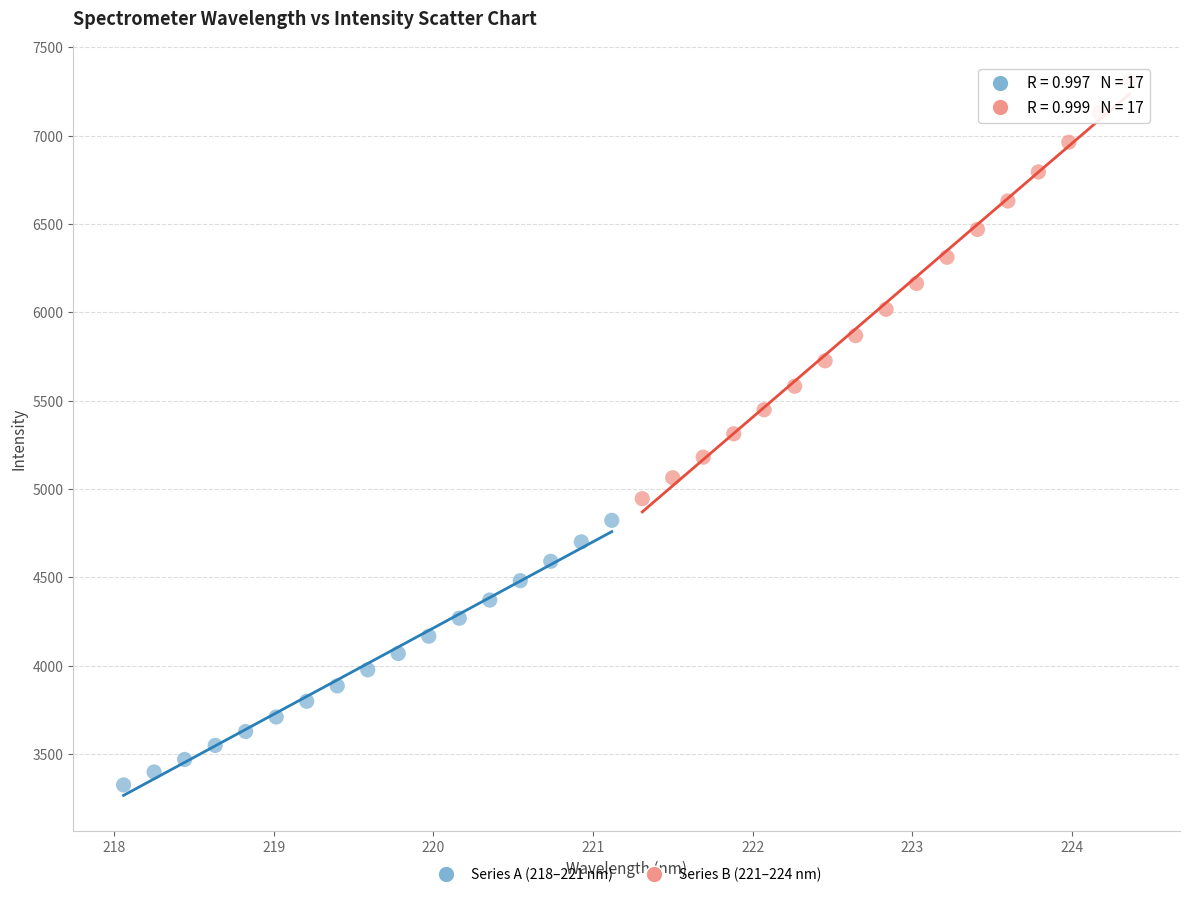

Which series has the largest Y range (max minus min)?

Series B (221–224 nm)